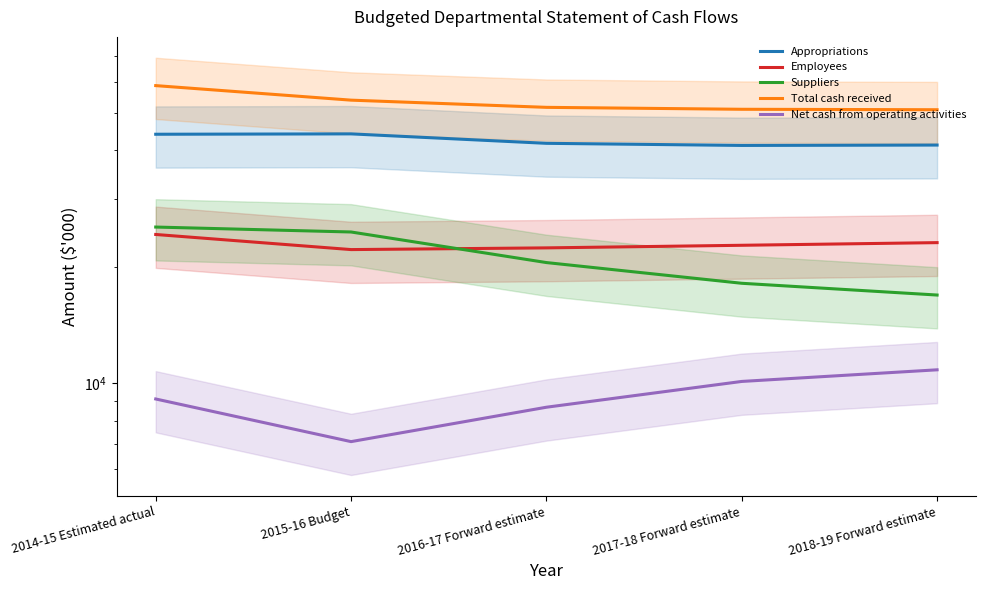

How many data points in Total cash received are above 51579?

2